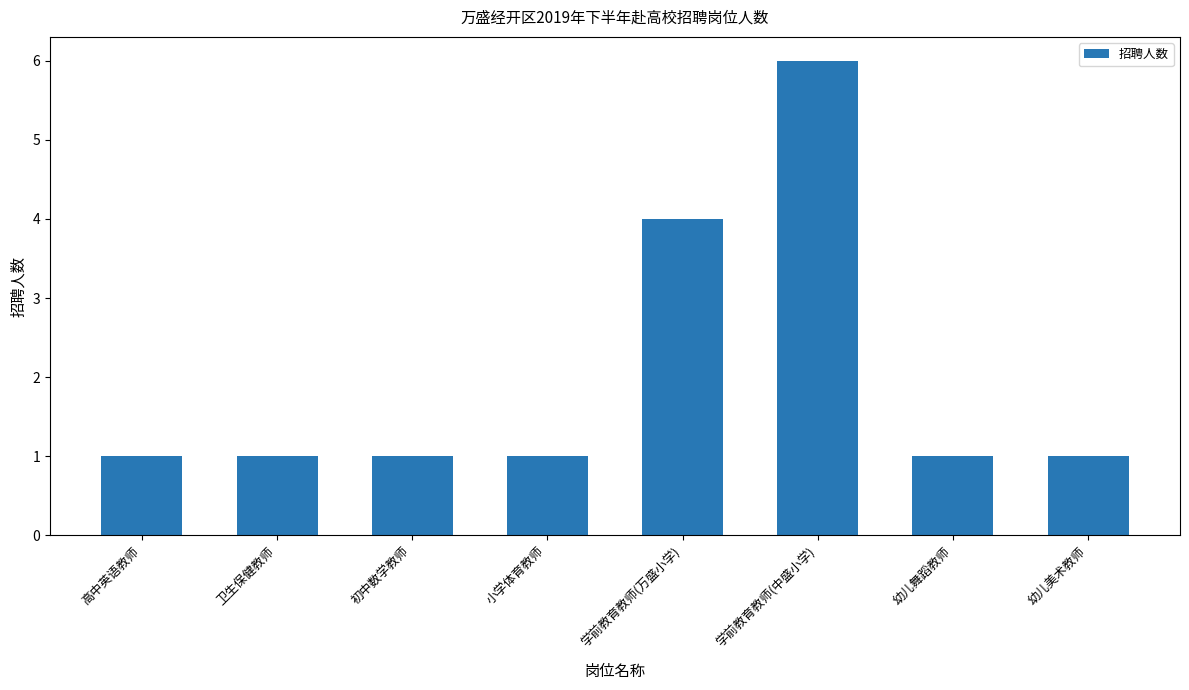

What is the average value?

2